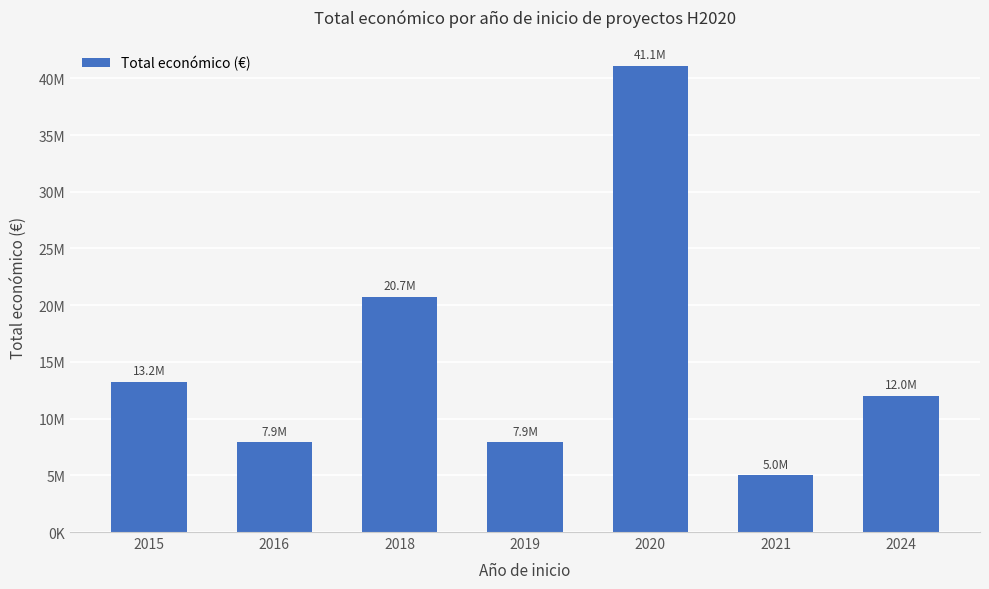

What is the maximum value shown in the chart?

41100000